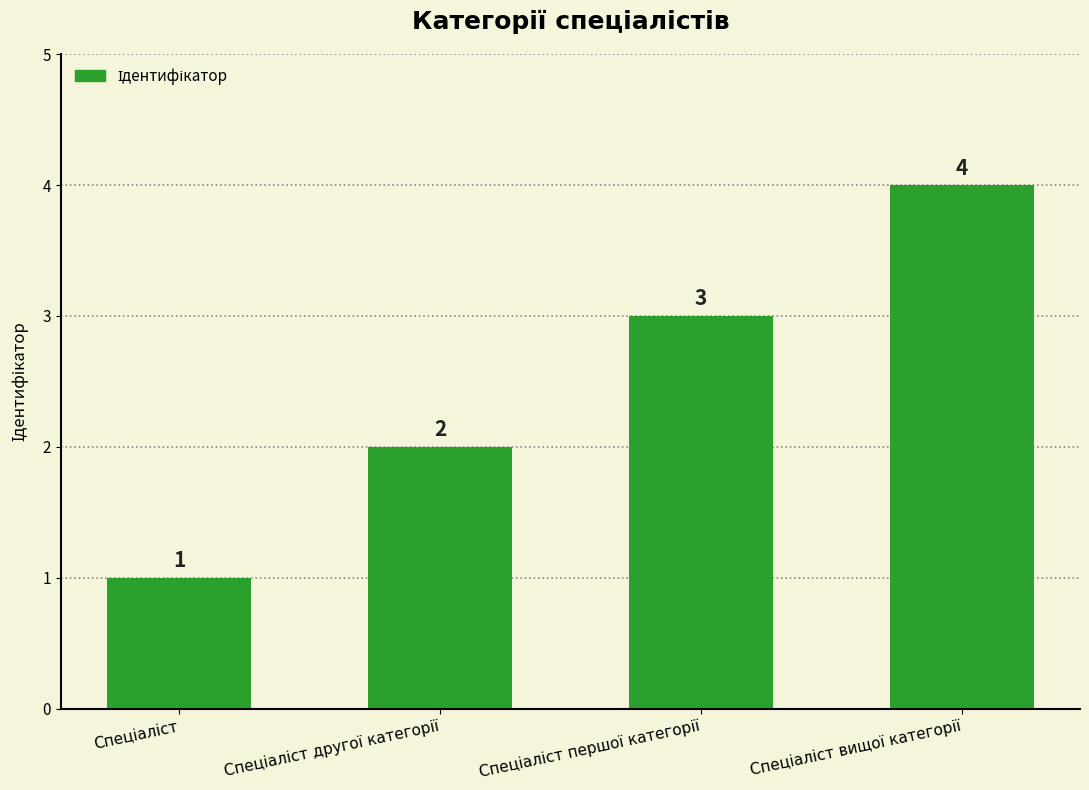

What is the value of the 2nd bar from the left?

2